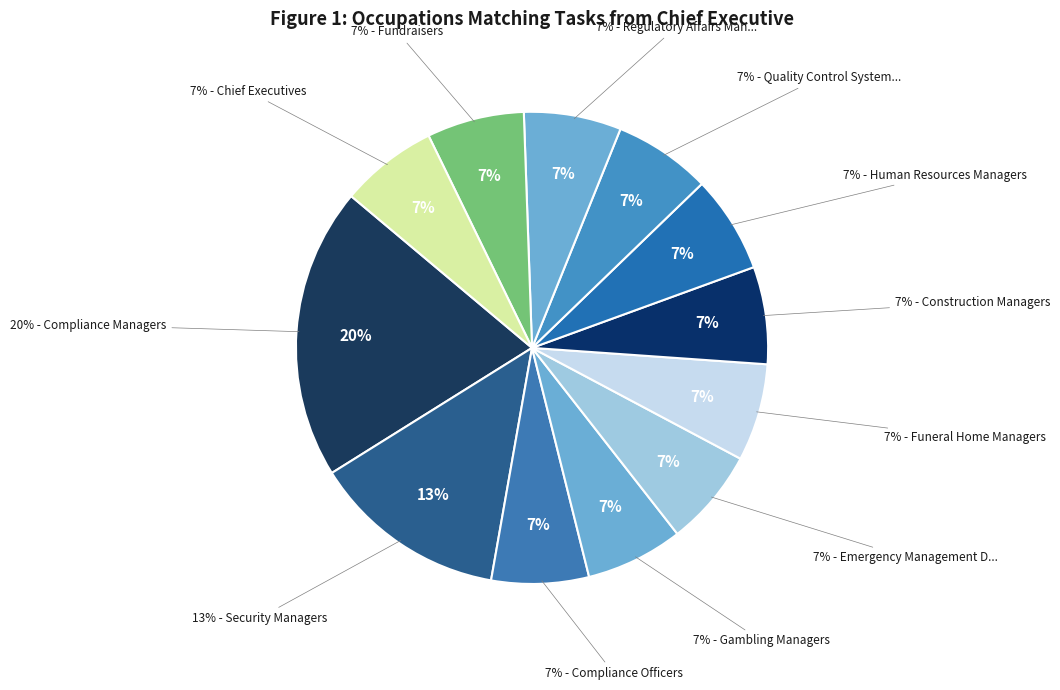

To the nearest percent, what portion does Compliance Managers represent?

20%